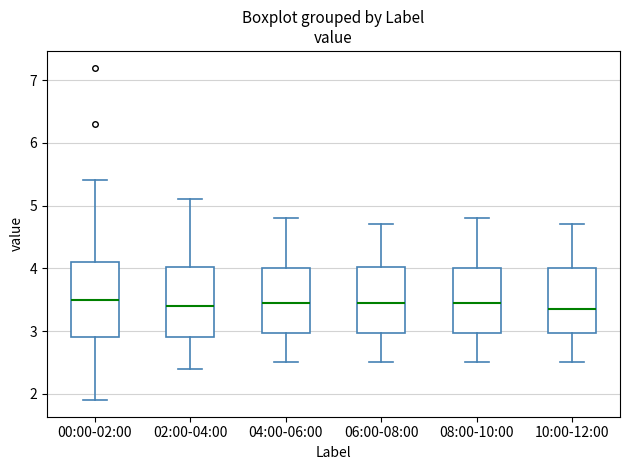

Reading left to right, read every box against the y-axis: the position of its median line, the range the box covers, and the ends of its whiskers. The values are not printed on the chart, so give them approximately, as read against the axis.

00:00-02:00: median 3.5, box 2.9 to 4.1, whiskers 1.9 to 5.4
02:00-04:00: median 3.4, box 2.9 to 4.0, whiskers 2.4 to 5.1
04:00-06:00: median 3.5, box 3.0 to 4.0, whiskers 2.5 to 4.8
06:00-08:00: median 3.5, box 3.0 to 4.0, whiskers 2.5 to 4.7
08:00-10:00: median 3.5, box 3.0 to 4.0, whiskers 2.5 to 4.8
10:00-12:00: median 3.4, box 3.0 to 4.0, whiskers 2.5 to 4.7